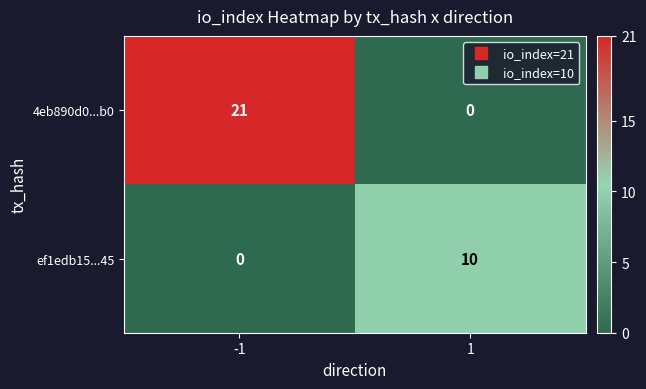

Rank the series by their average value, from lowest to highest.

ef1edb15...45, 4eb890d0...b0